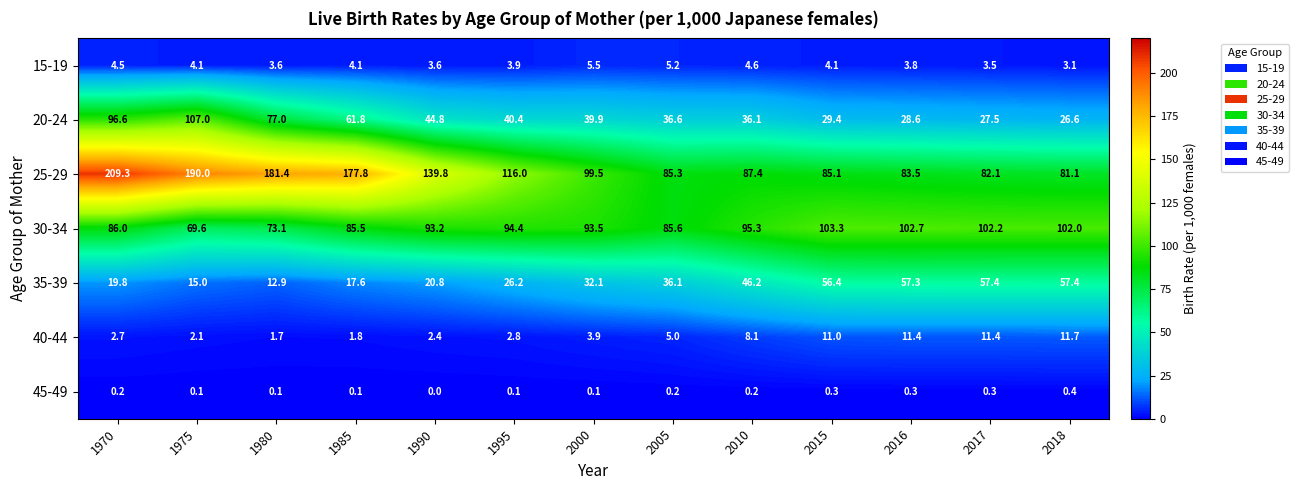

Count the number of categories in the chart.

13